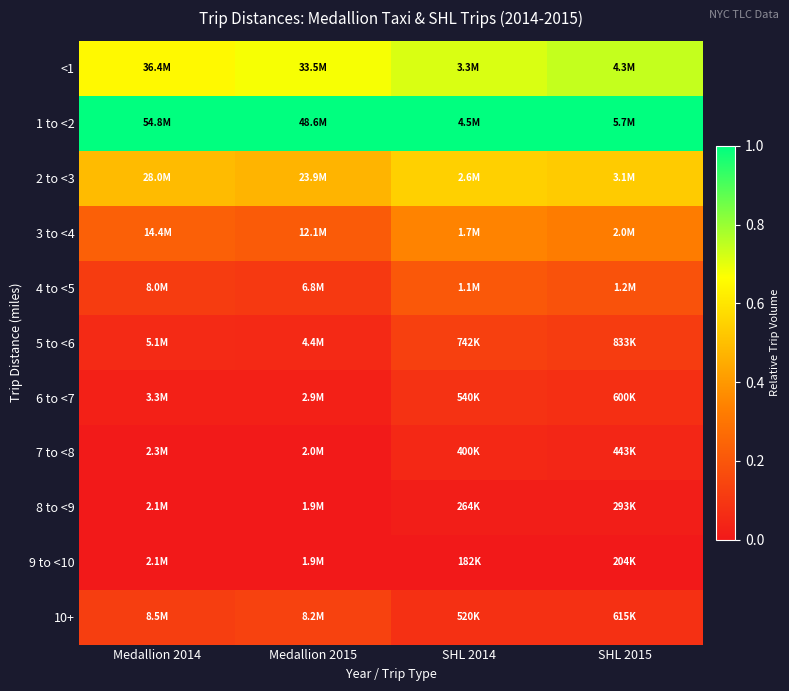

Which series has the largest total across all categories?

1 to <2